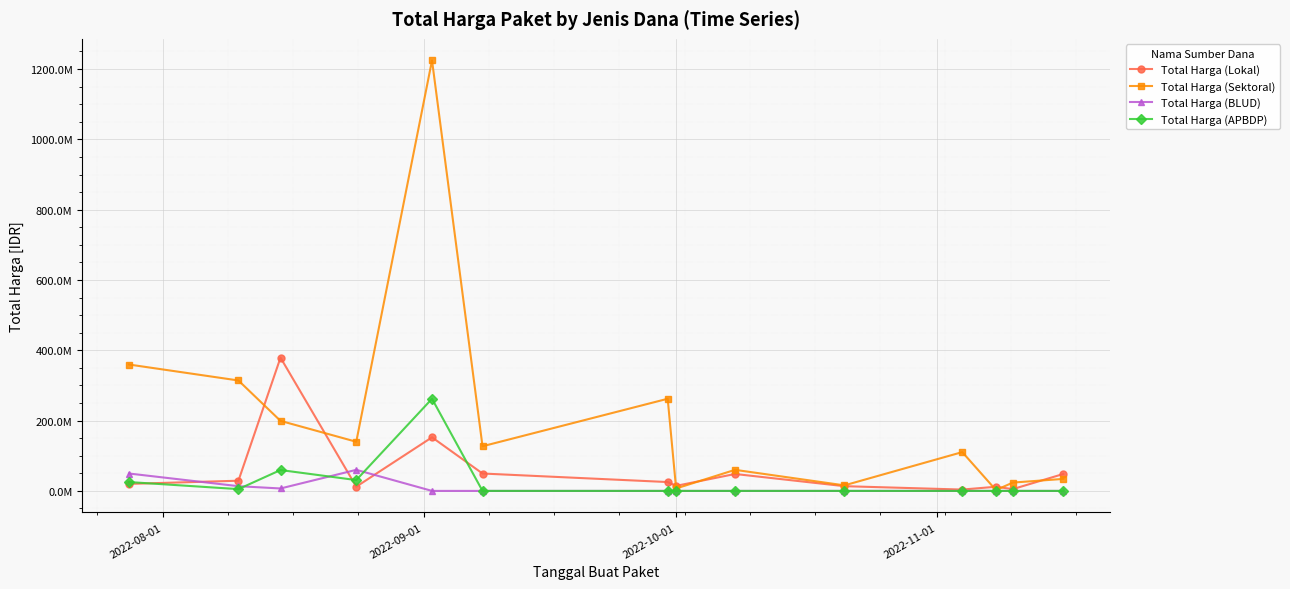

Is this an area chart (filled region under the line)?

No